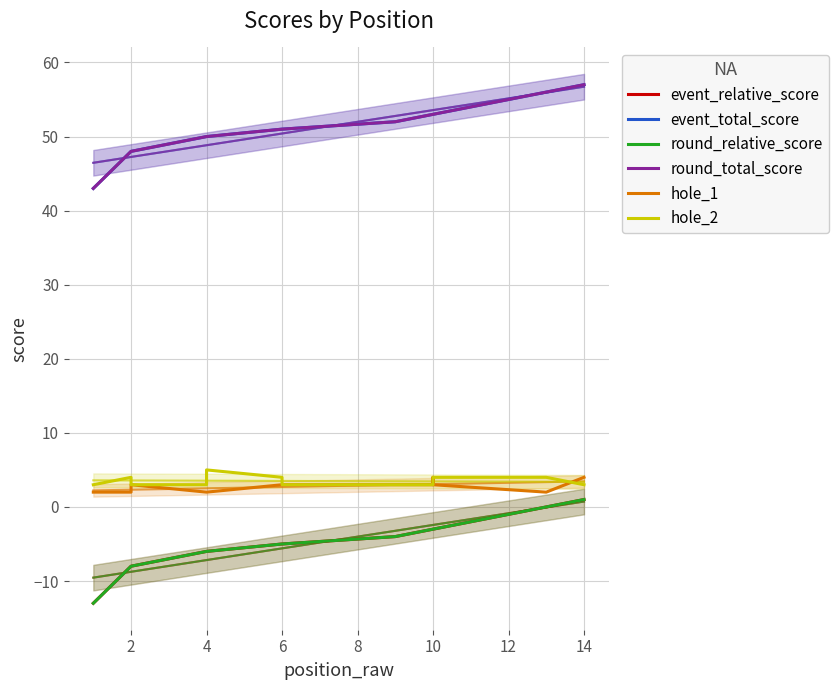

Rank the series by their maximum value, from highest to lowest.

event_total_score, round_total_score, hole_2, hole_1, event_relative_score, round_relative_score